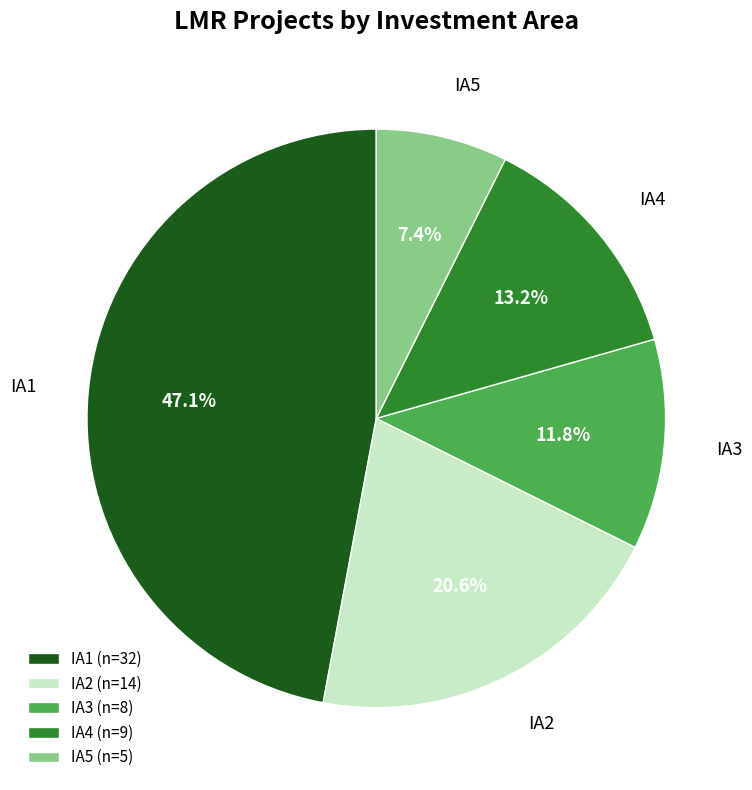

Is there a majority slice in this chart?

No